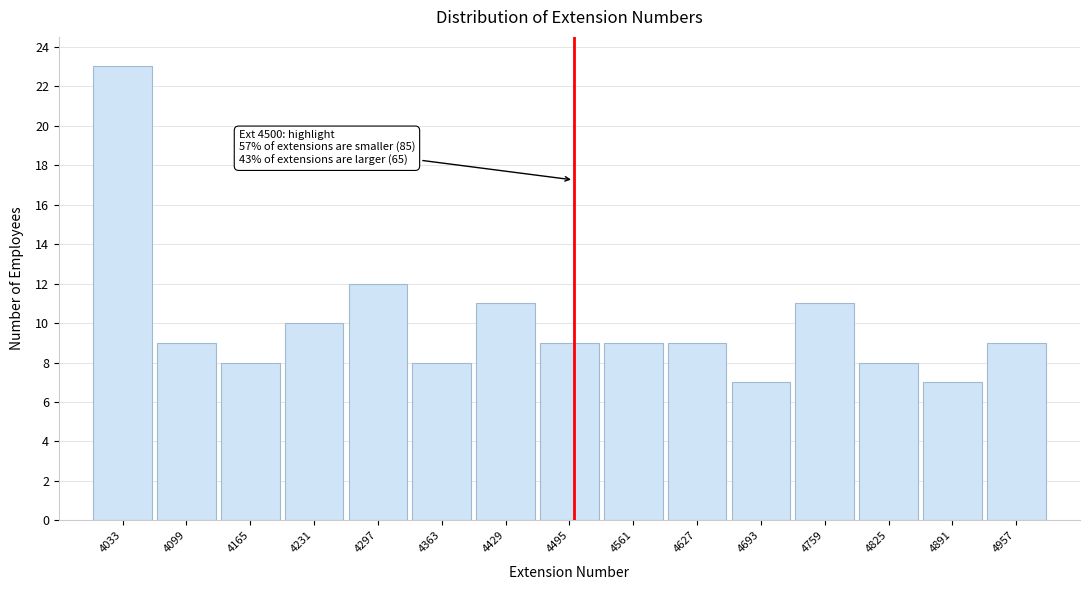

Which range on the x-axis has the tallest bar?

4000 to 4070